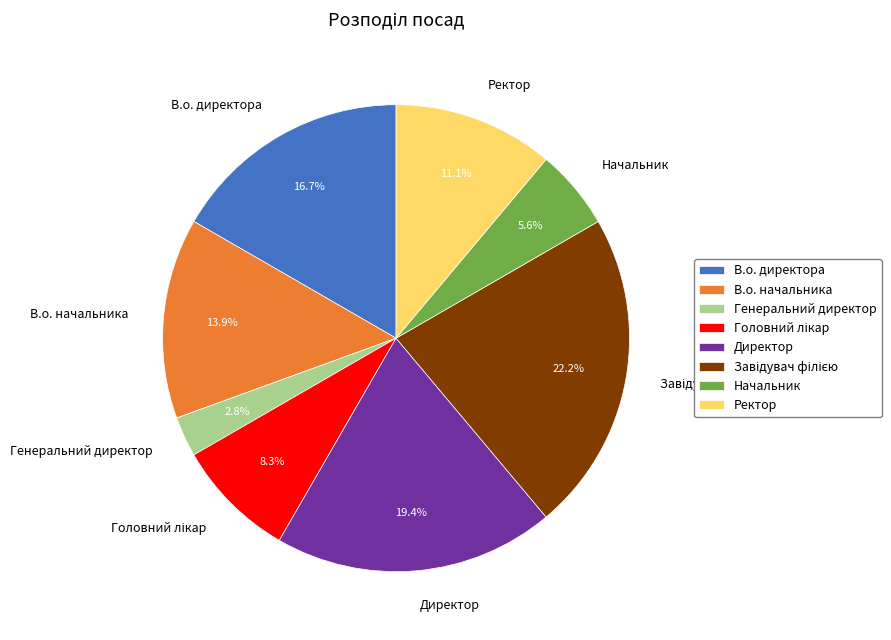

To the nearest percent, what percentage of the pie is Директор?

19%